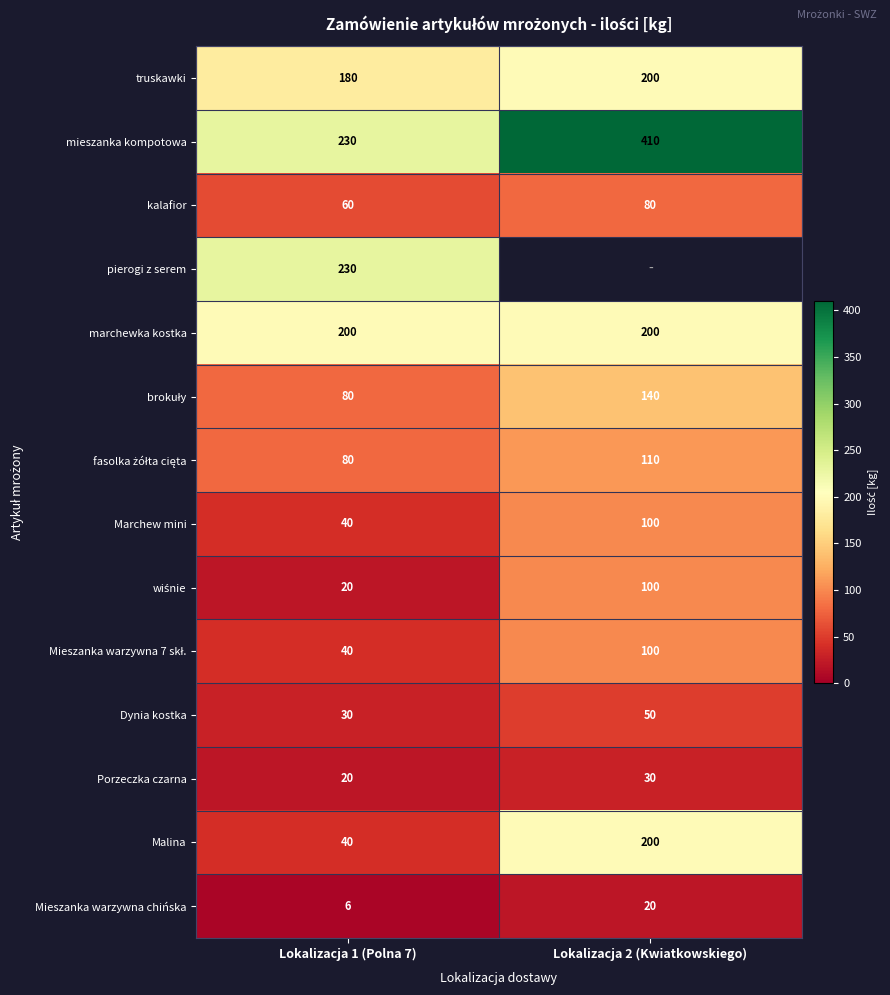

List the labels in order of mieszanka kompotowa value, largest first.

Lokalizacja 2 (Kwiatkowskiego), Lokalizacja 1 (Polna 7)